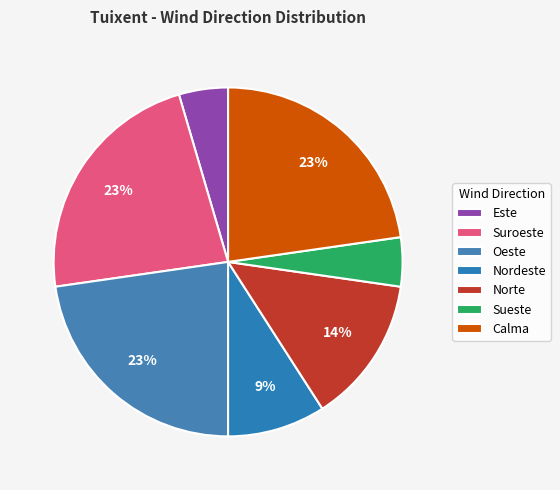

Is there a majority slice in this chart?

No